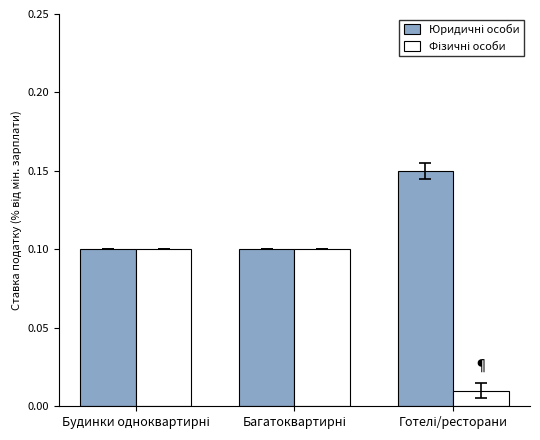

At which category is the sum across all series the highest?

Будинки одноквартирні